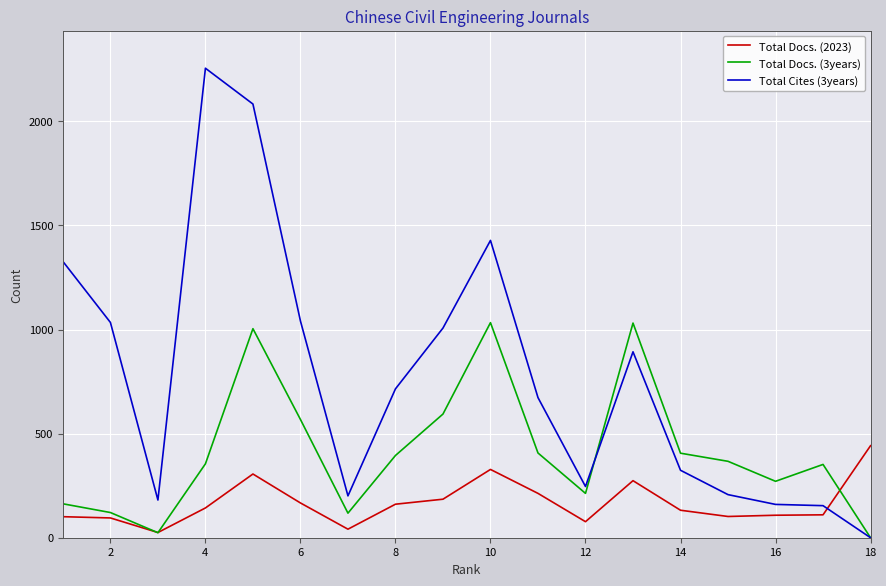

What is the average value of the Total Docs. (3years) series?

412